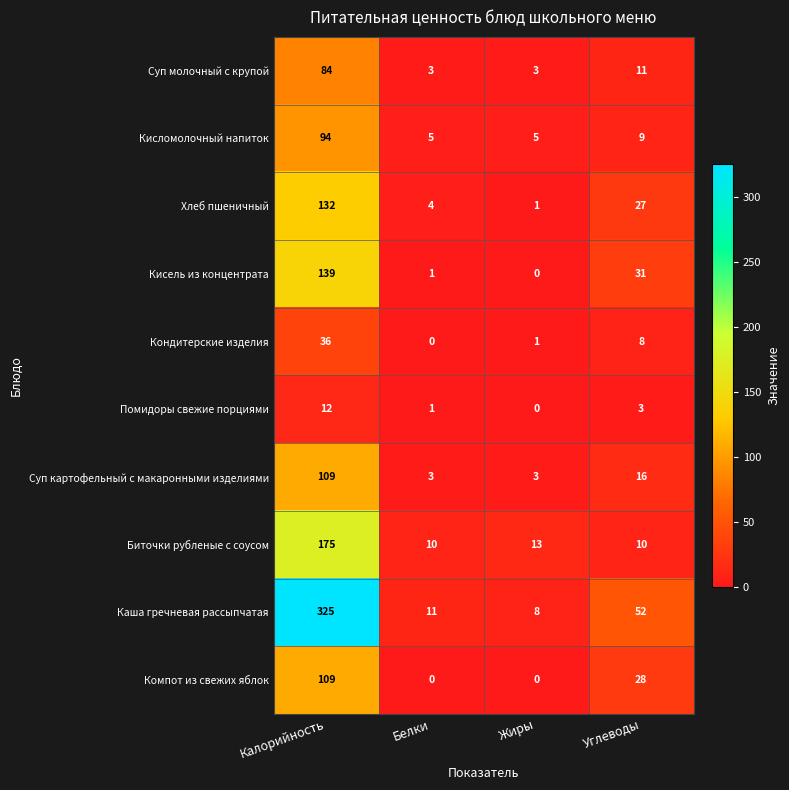

Which series has the widest spread of values?

Каша гречневая рассыпчатая